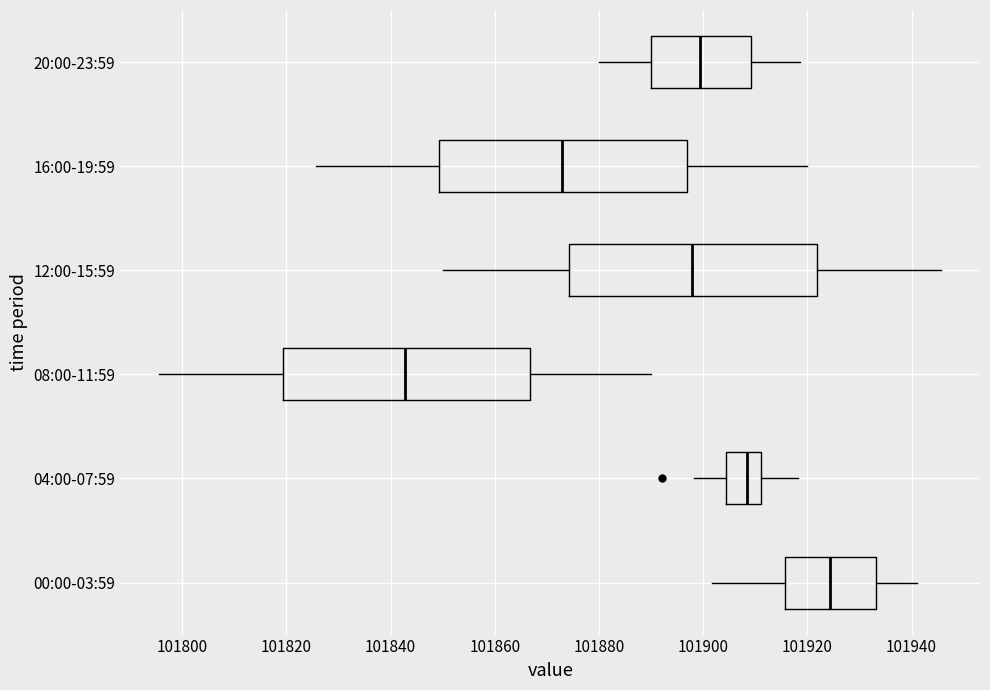

Reading bottom to top, read every box against the x-axis: the position of its median line, the range the box covers, and the ends of its whiskers. The values are not printed on the chart, so give them approximately, as read against the axis.

00:00-03:59: median 101924, box 101916 to 101934, whiskers 101902 to 101942
04:00-07:59: median 101908, box 101904 to 101912, whiskers 101898 to 101918
08:00-11:59: median 101842, box 101820 to 101866, whiskers 101796 to 101890
12:00-15:59: median 101898, box 101874 to 101922, whiskers 101850 to 101946
16:00-19:59: median 101872, box 101850 to 101896, whiskers 101826 to 101920
20:00-23:59: median 101900, box 101890 to 101910, whiskers 101880 to 101918